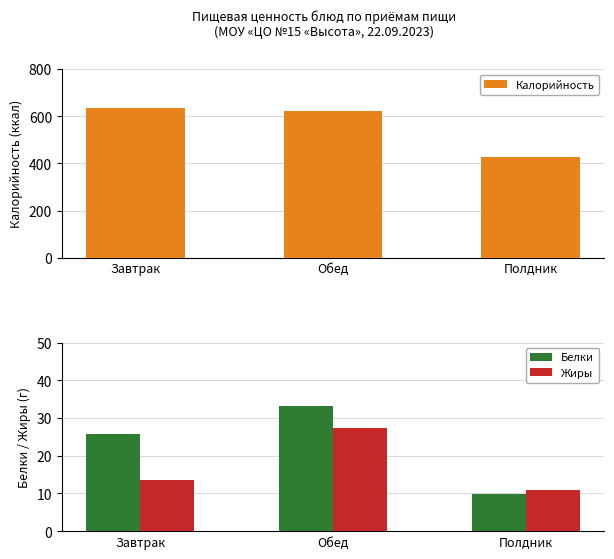

The value of Калорийность at Полдник is 427.0. True or false?

True